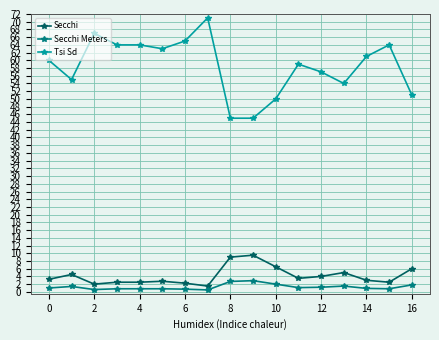

True or false: Tsi Sd and Secchi intersect in this chart.

False